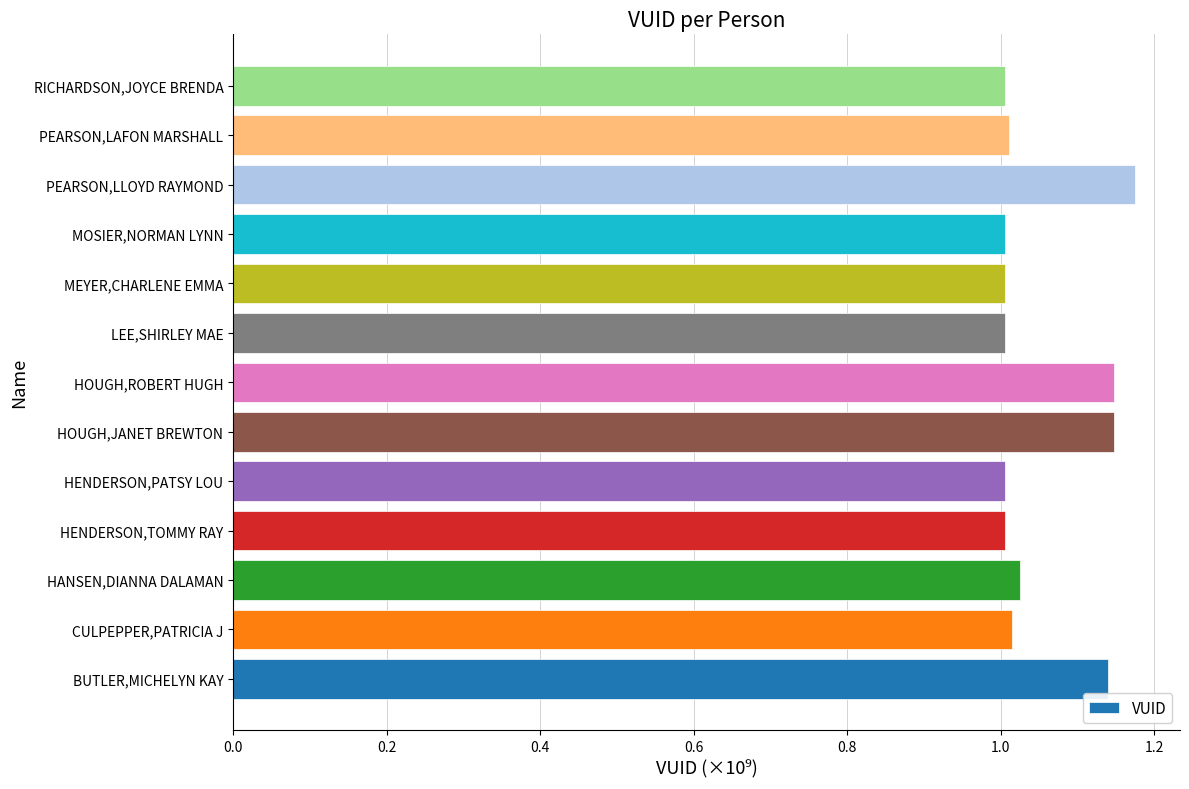

The chart shows a value of 1.0 at RICHARDSON,JOYCE BRENDA. True or false?

True